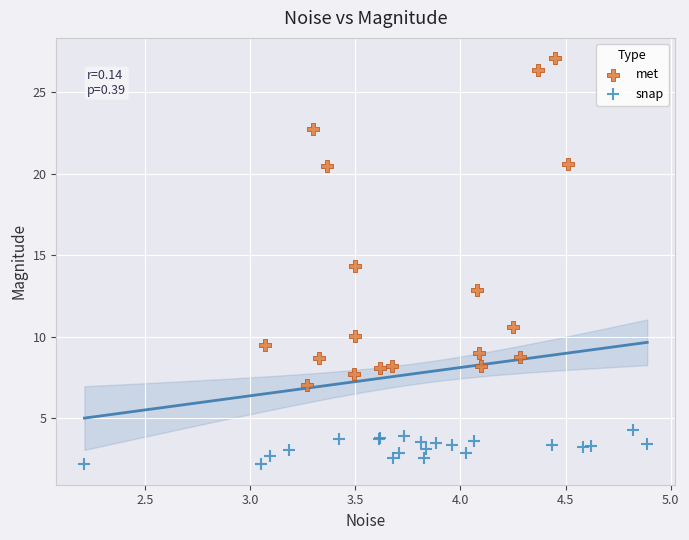

Which series has the widest spread of Y values?

met